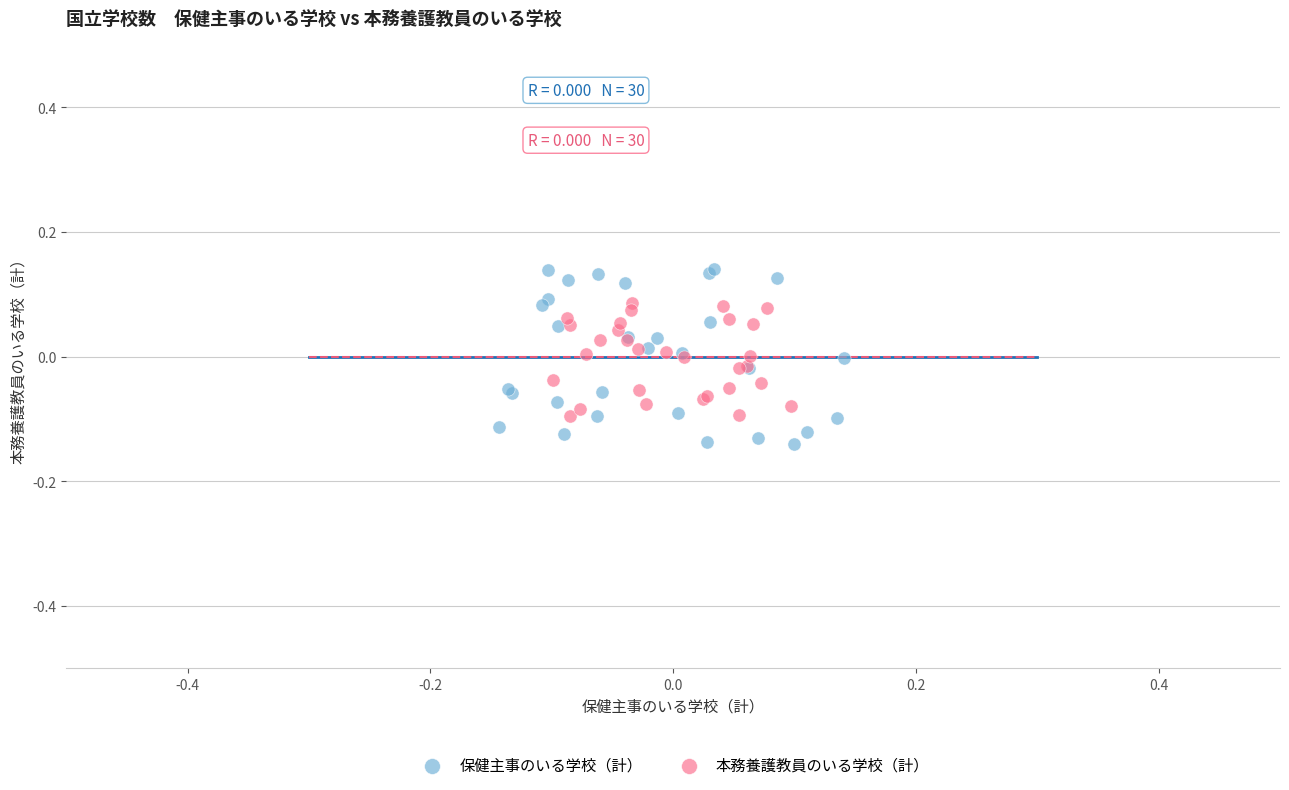

Which series has the widest spread of Y values?

保健主事のいる学校（計）